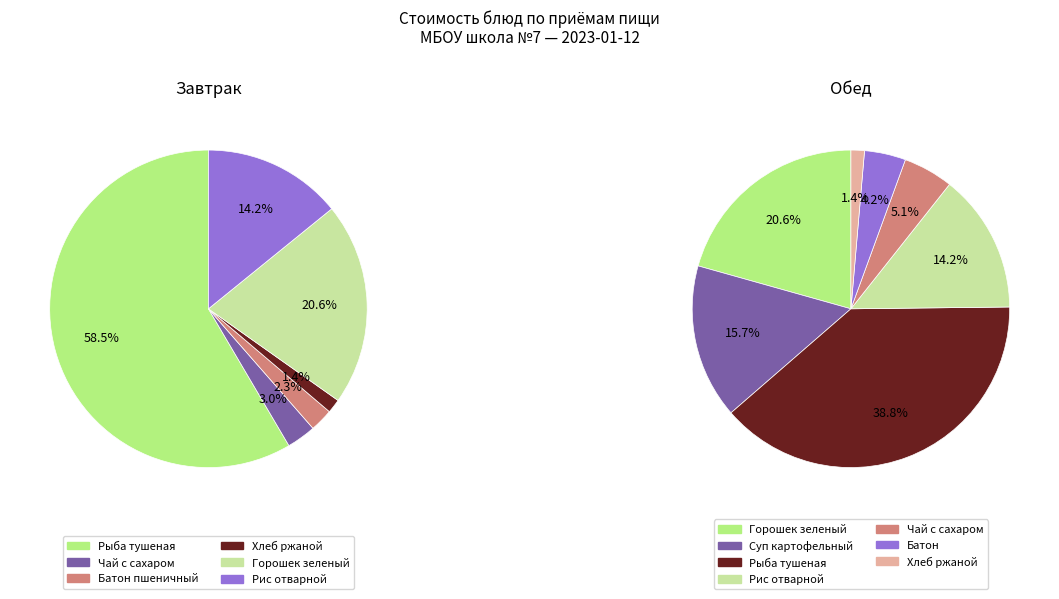

Which has a higher value, Завтрак (рис) or Обед (1 блюдо)?

Обед (1 блюдо)